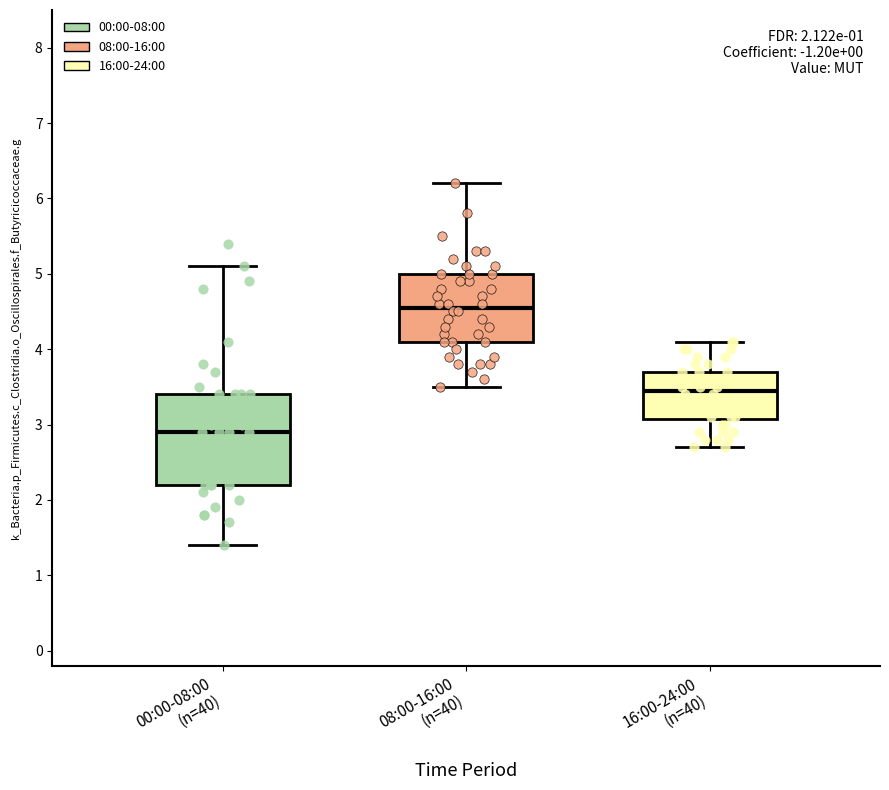

Which box has the lowest median line?

00:00-08:00 (n=40)